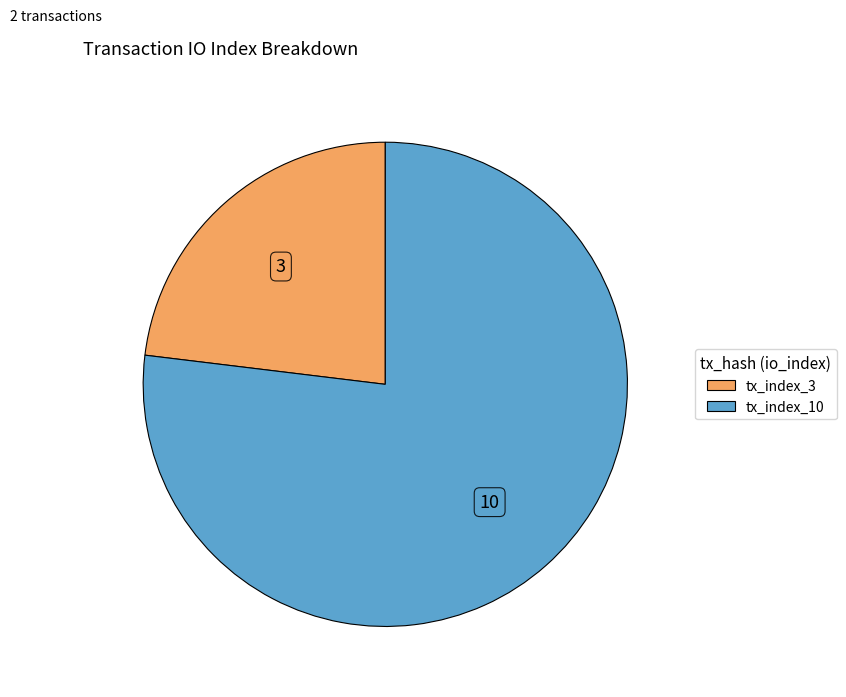

Which has a higher value, tx_index_3 or tx_index_10?

tx_index_10